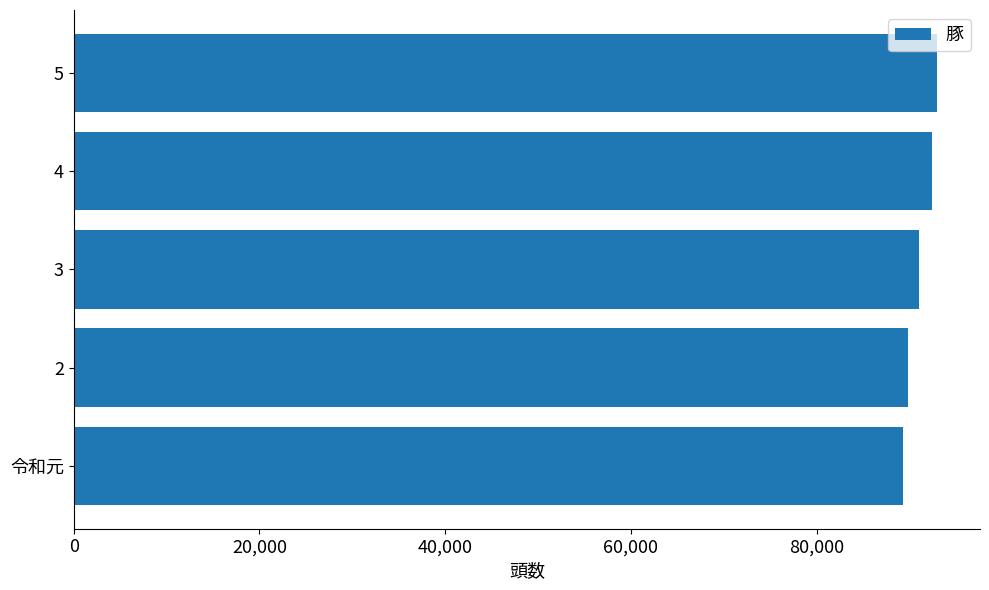

What is the average value?

91090